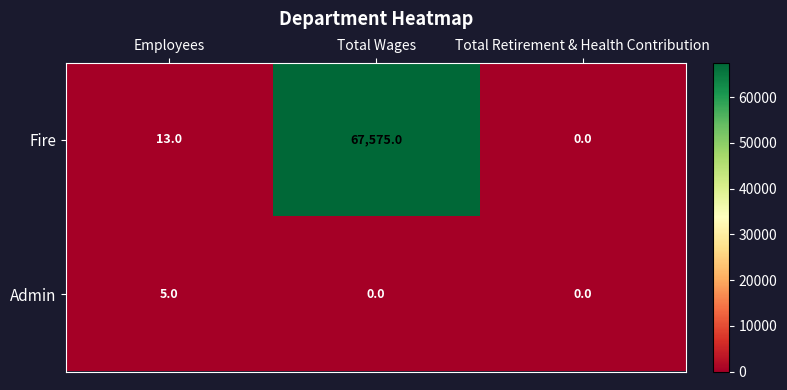

Which series has the largest range (max minus min)?

Fire